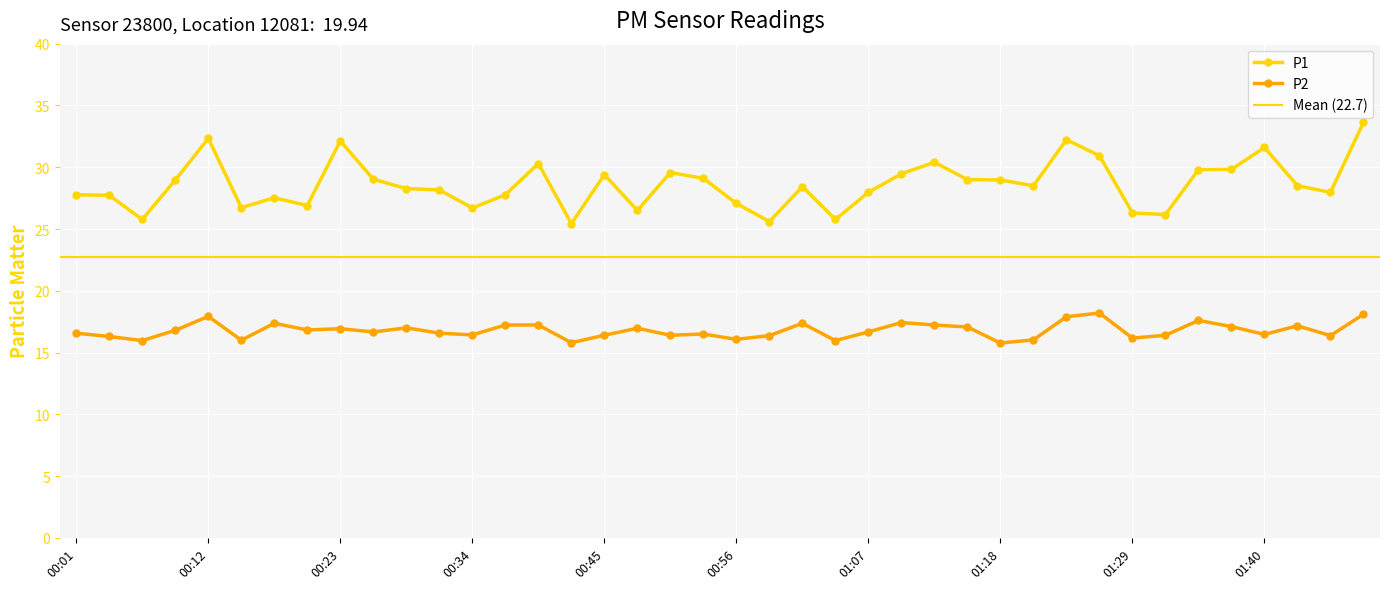

Rank the categories by P2 value from lowest to highest.

01:18, 00:42, 00:06, 01:04, 00:14, 01:20, 00:56, 01:29, 00:04, 00:58, 01:46, 00:45, 00:50, 01:31, 00:34, 01:40, 00:53, 00:01, 00:31, 00:25, 01:07, 00:09, 00:20, 00:23, 00:47, 00:28, 01:15, 01:37, 01:43, 00:36, 00:39, 01:12, 00:17, 01:01, 01:09, 01:34, 01:23, 00:12, 01:48, 01:26